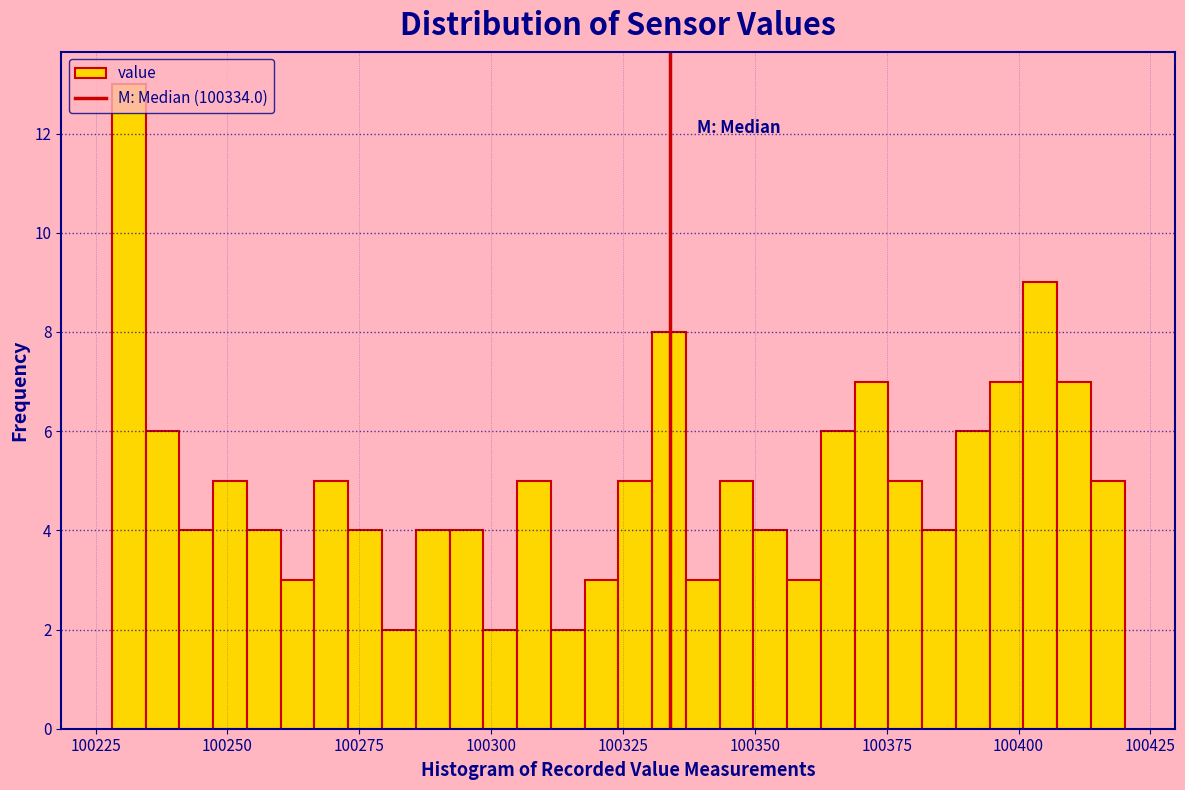

Around what value on the x-axis is the tallest bar? Give the approximate position of its centre, as read against the axis.

100230